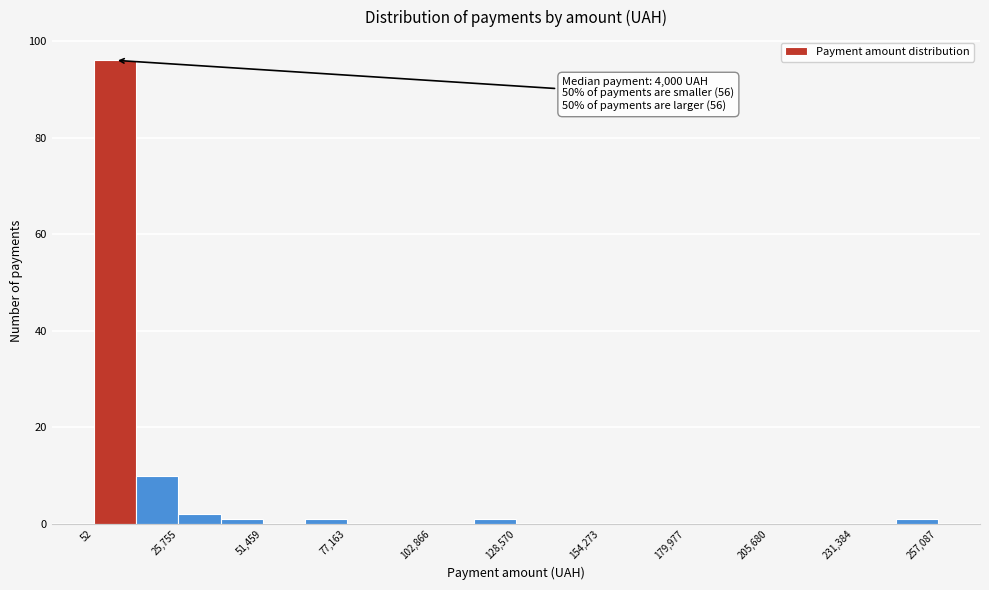

Around what value on the x-axis is the tallest bar? Give the approximate position of its centre, as read against the axis.

5000